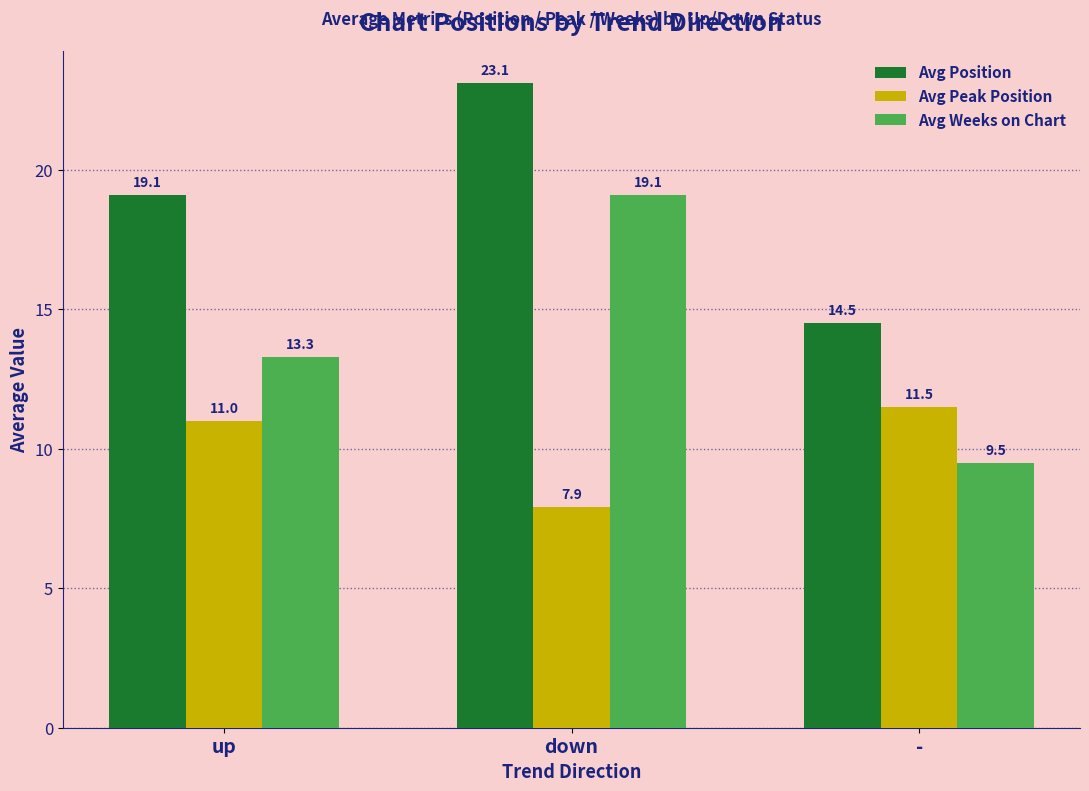

What position from the right is -?

1